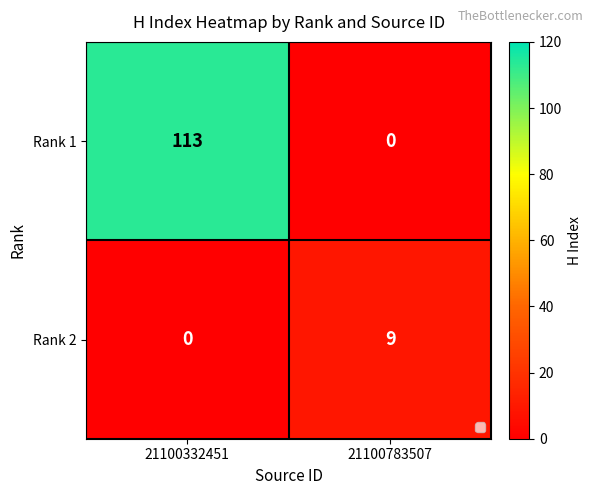

Reading right to left, list all the values displayed in this chart.

Rank 1: 0	113
Rank 2: 9	0